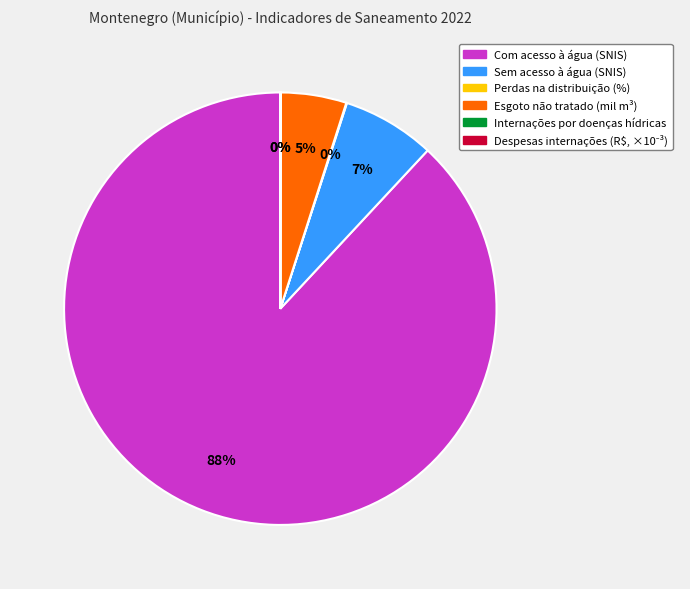

Is there a majority slice in this chart?

Yes